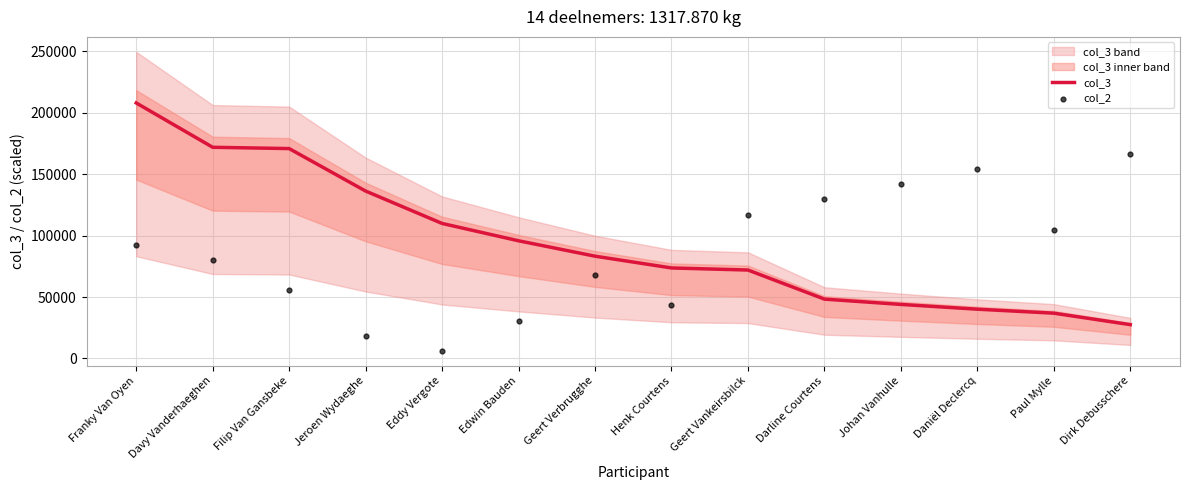

What is the total value across all series at Henk Courtens?

116765.9